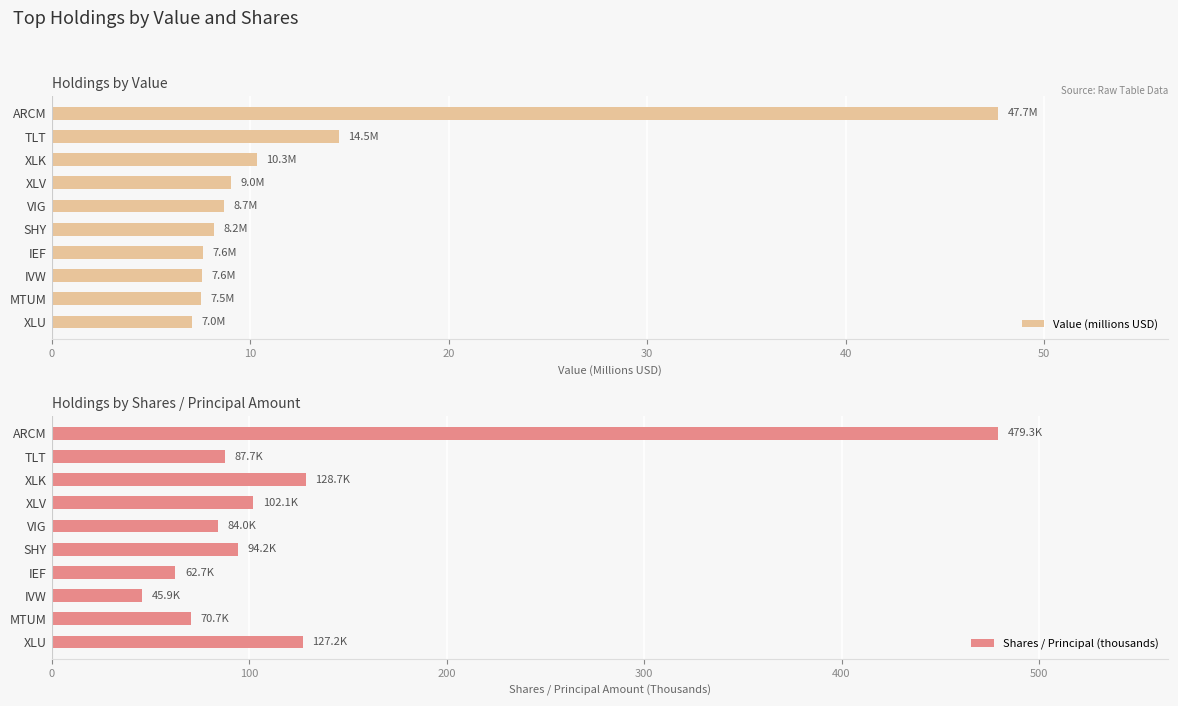

At which label does Value (millions USD) reach its peak?

ARCM